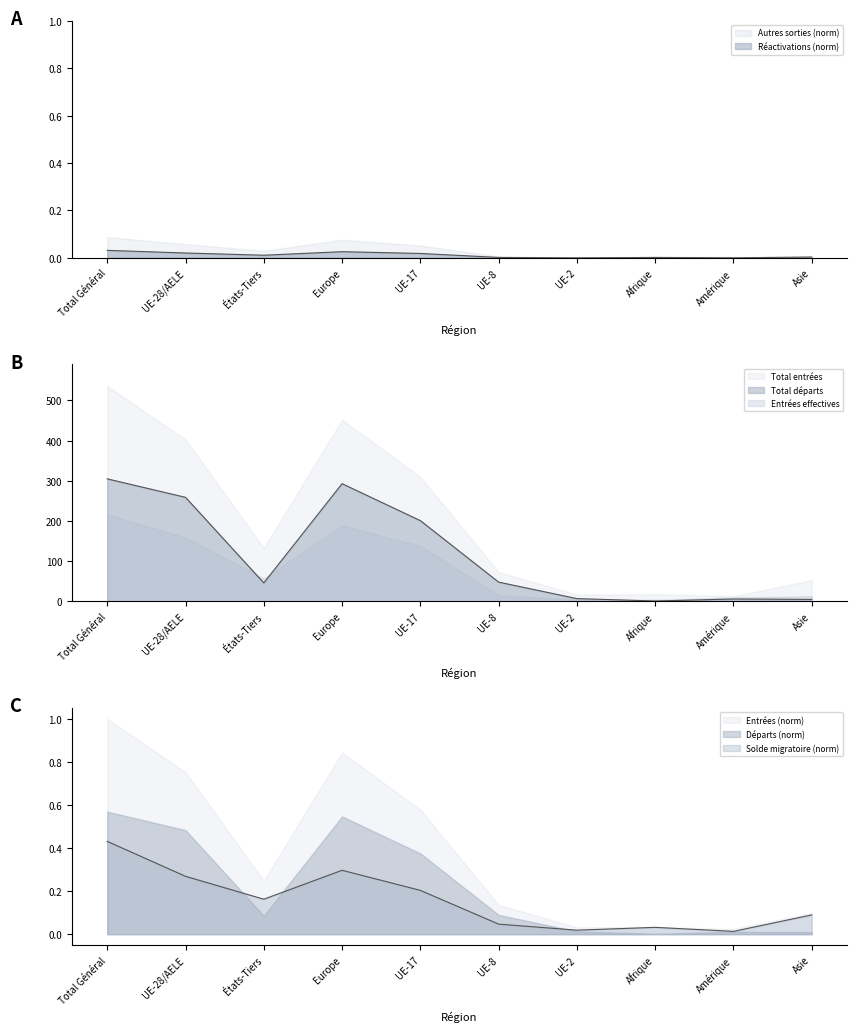

At how many categories does at least one series exceed 278?

2